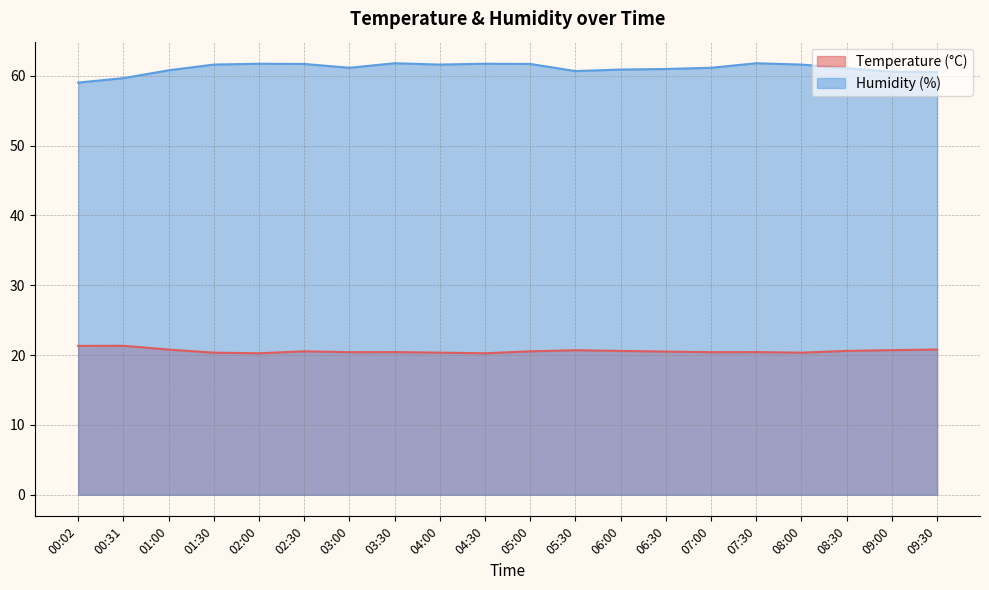

What is the total value across all series at 07:30?

82.2